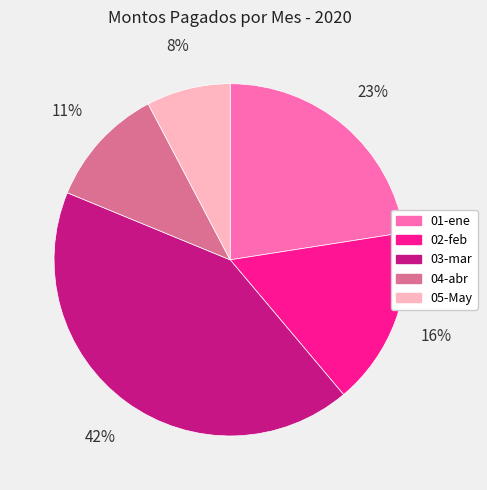

To the nearest percent, what percentage of the pie is 04-abr?

11%